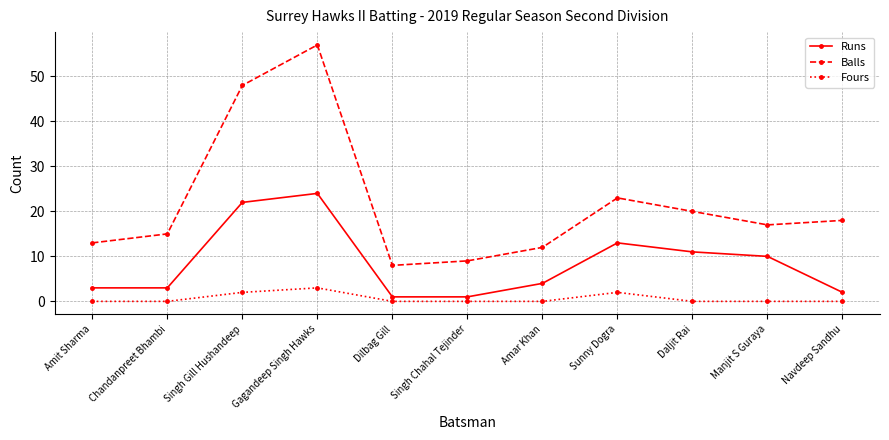

What is the label of the 6th point from the right?

Singh Chahal Tejinder